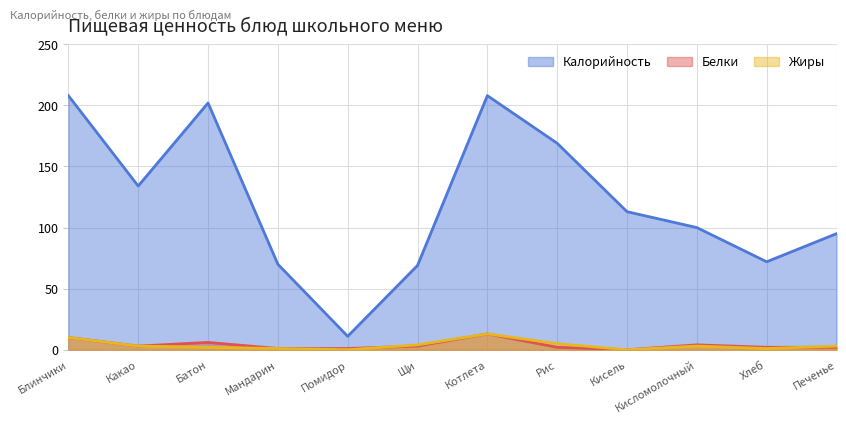

What is the approximate value of Калорийность at Щи?

69